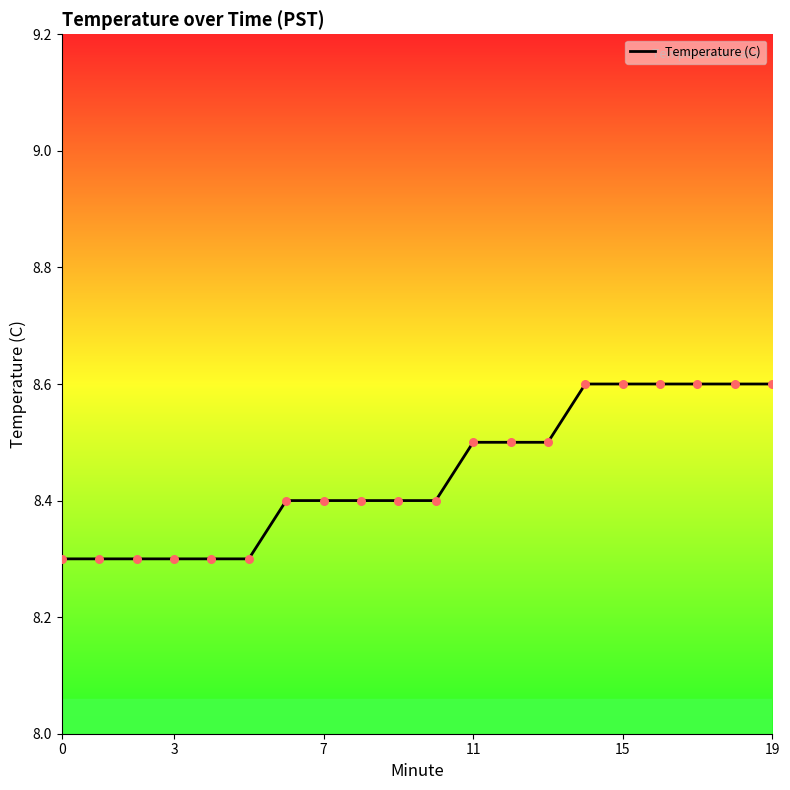

What is the maximum value shown in the chart?

8.6